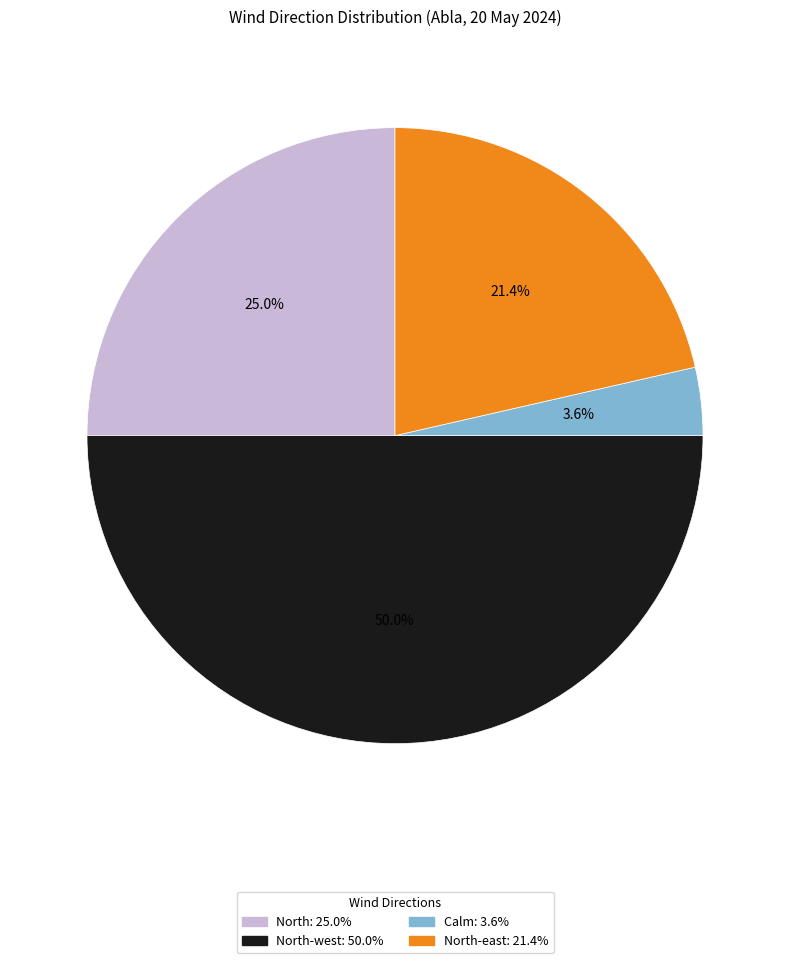

Combined, do Calm: 3.6% and North: 25.0% account for over 50%?

No